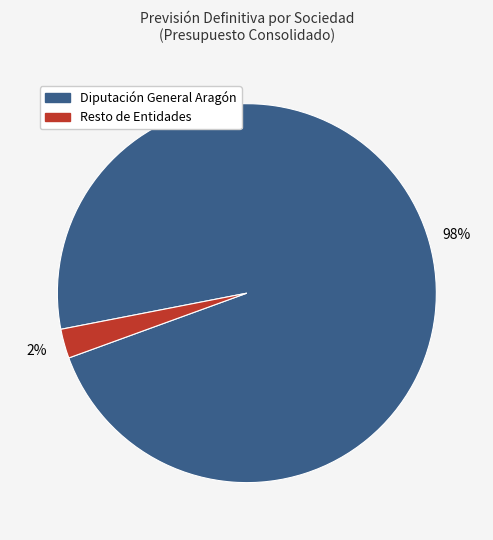

Is there any slice that represents more than half of the pie?

Yes